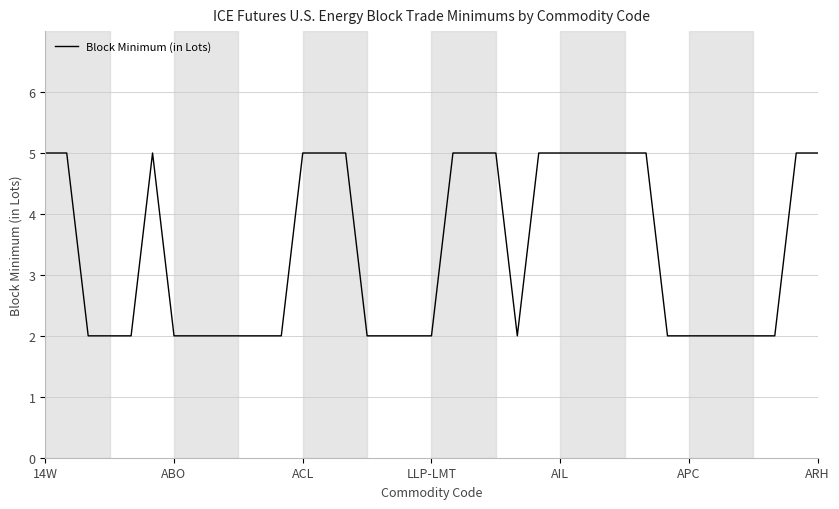

What is the difference between the maximum and minimum values?

3